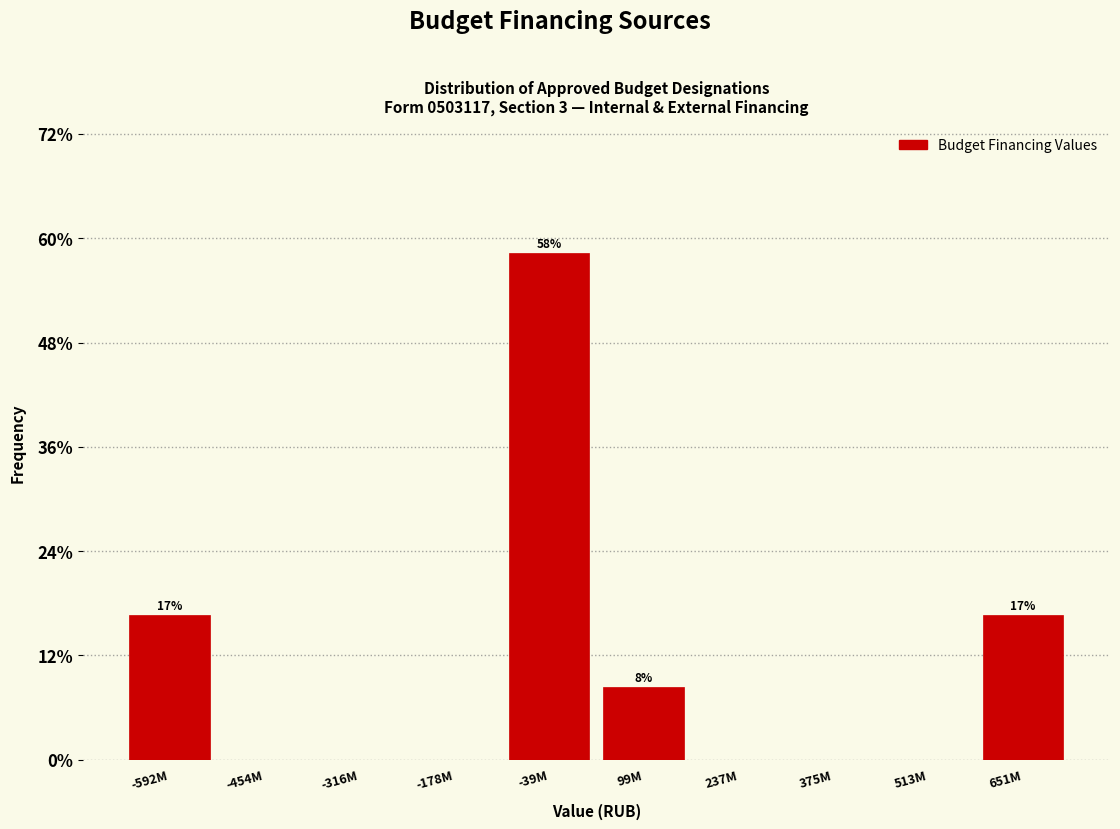

Reading left to right, what are all the values shown in this chart?

-592M=16.7	-454M=0.0	-316M=0.0	-178M=0.0	-39M=58.3	99M=8.3	237M=0.0	375M=0.0	513M=0.0	651M=16.7